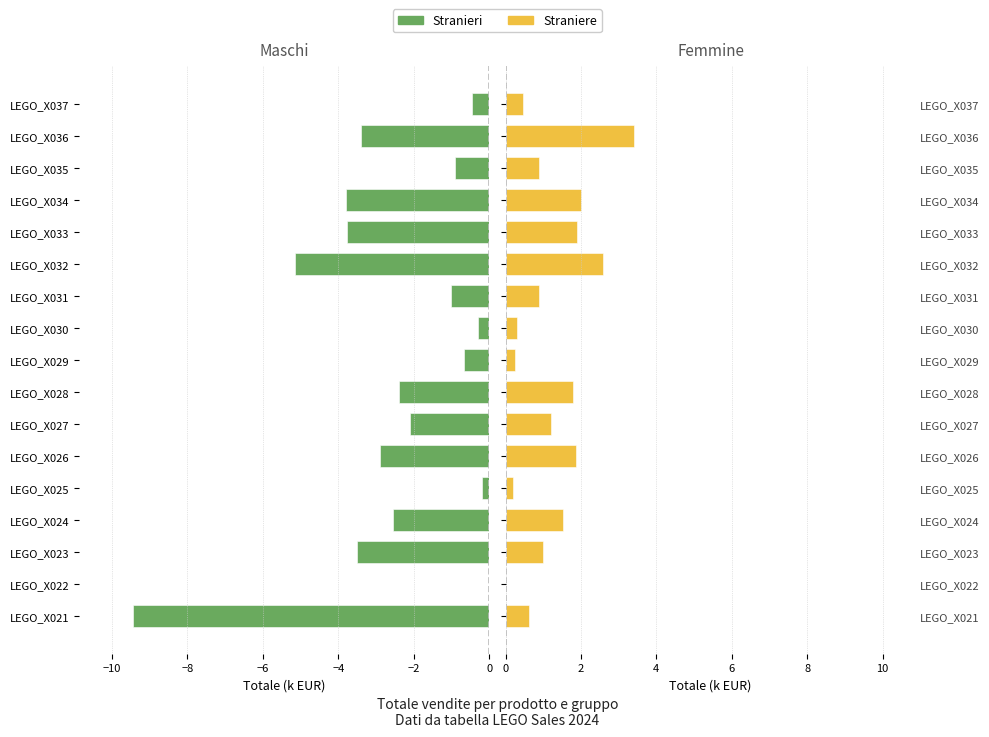

List the series in order of their peak value, highest first.

Straniere, Stranieri